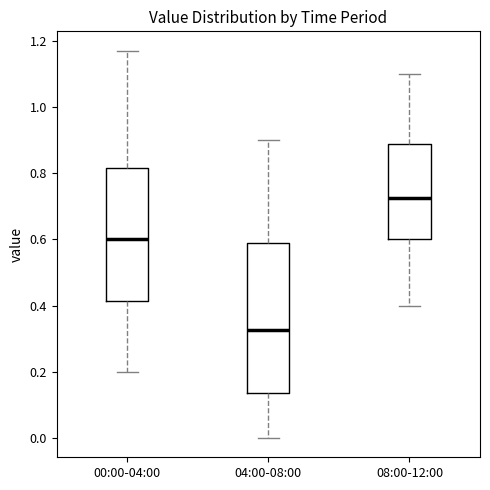

Reading left to right, read every box against the y-axis: the position of its median line, the range the box covers, and the ends of its whiskers. The values are not printed on the chart, so give them approximately, as read against the axis.

00:00-04:00: median 0.60, box 0.42 to 0.82, whiskers 0.20 to 1.18
04:00-08:00: median 0.32, box 0.14 to 0.58, whiskers 0.00 to 0.90
08:00-12:00: median 0.72, box 0.60 to 0.88, whiskers 0.40 to 1.10